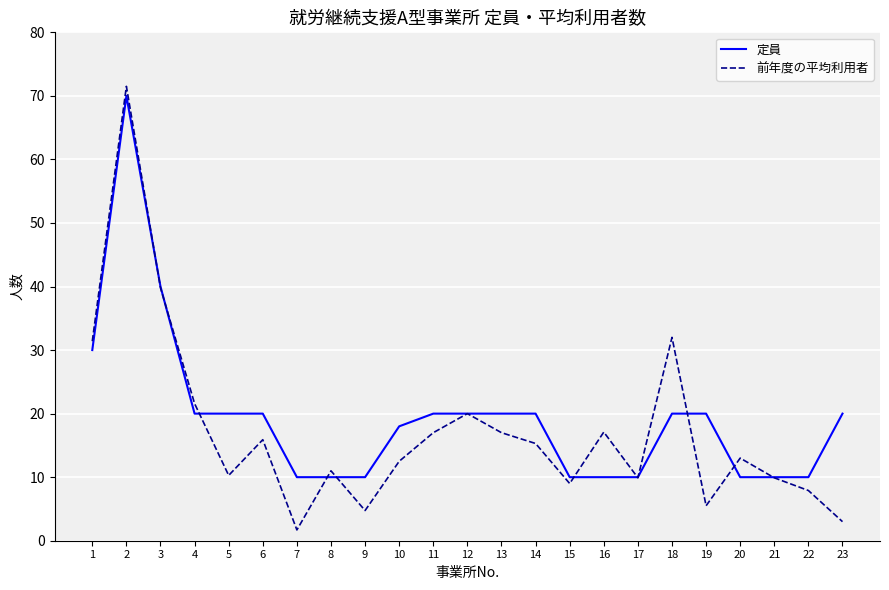

How many distinct data groups are displayed?

2